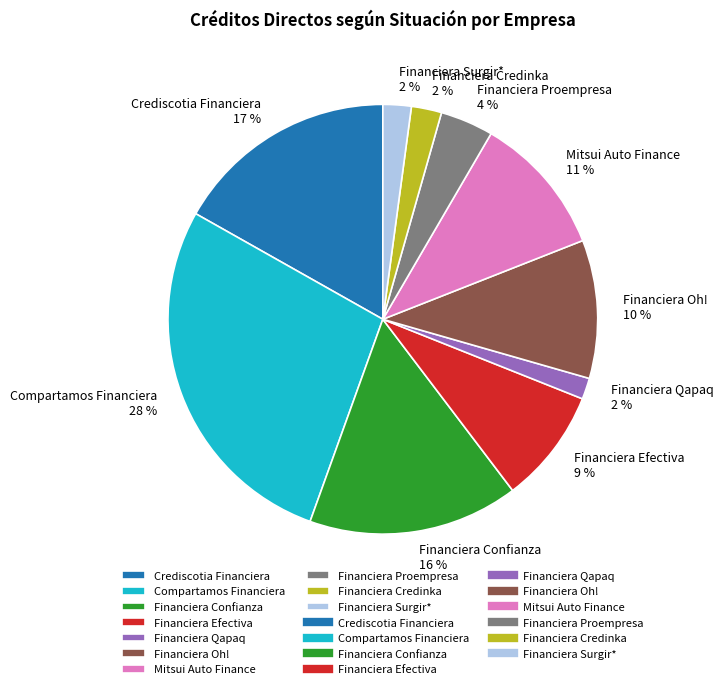

How many segments does this pie chart have?

10